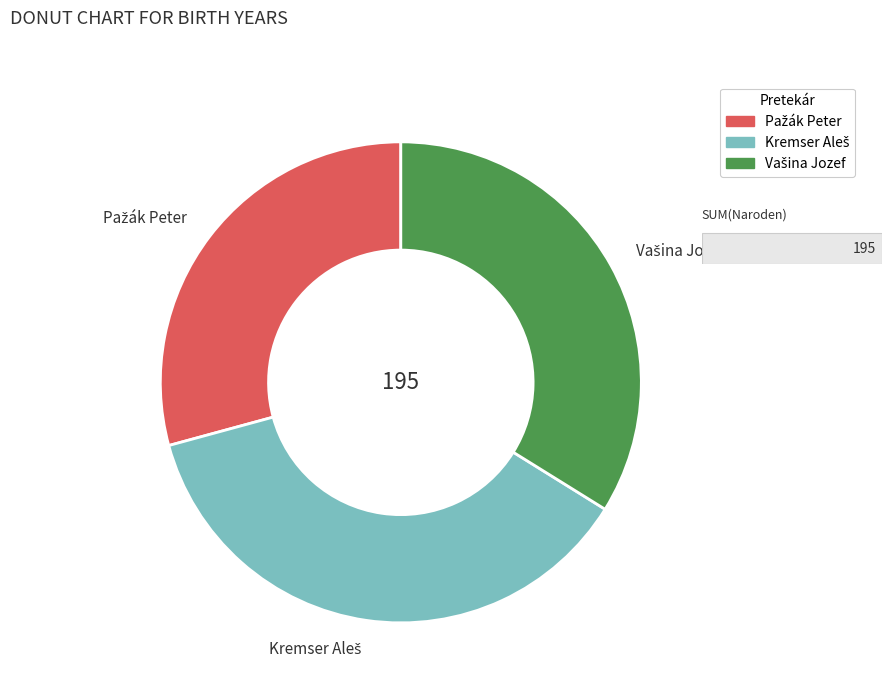

Does any single category account for the majority?

No